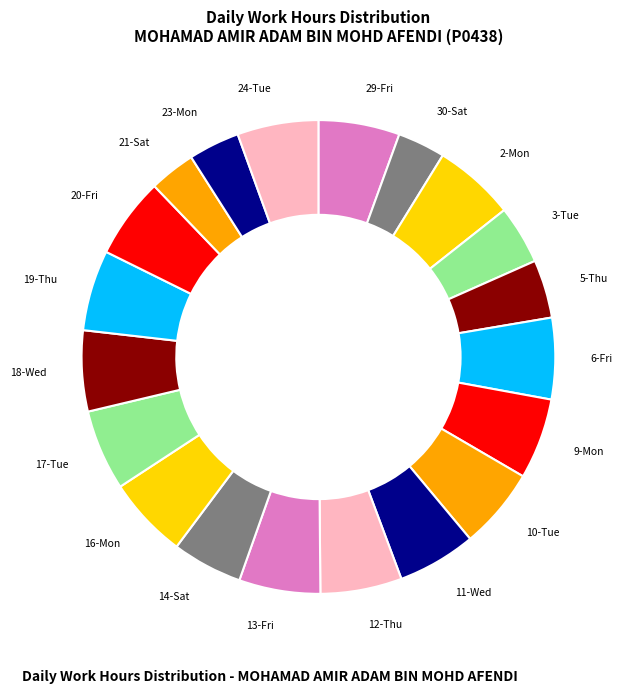

Approximately how many times larger is the value at 13-Fri compared to 12-Thu?

1.0